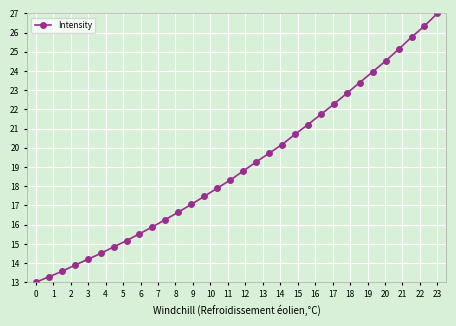

What is the value of the 7th point from the left?

14.8